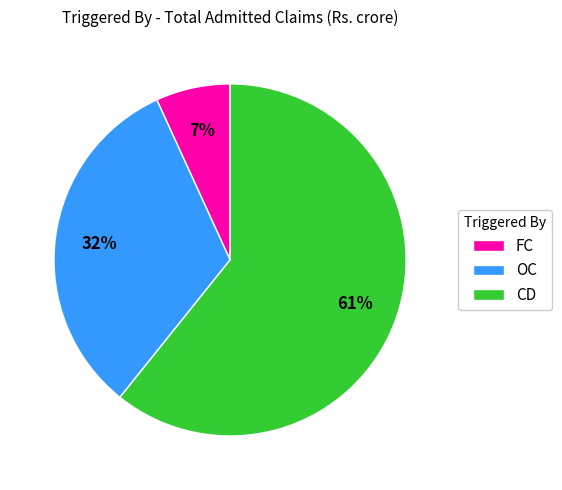

How many segments does this pie chart have?

3